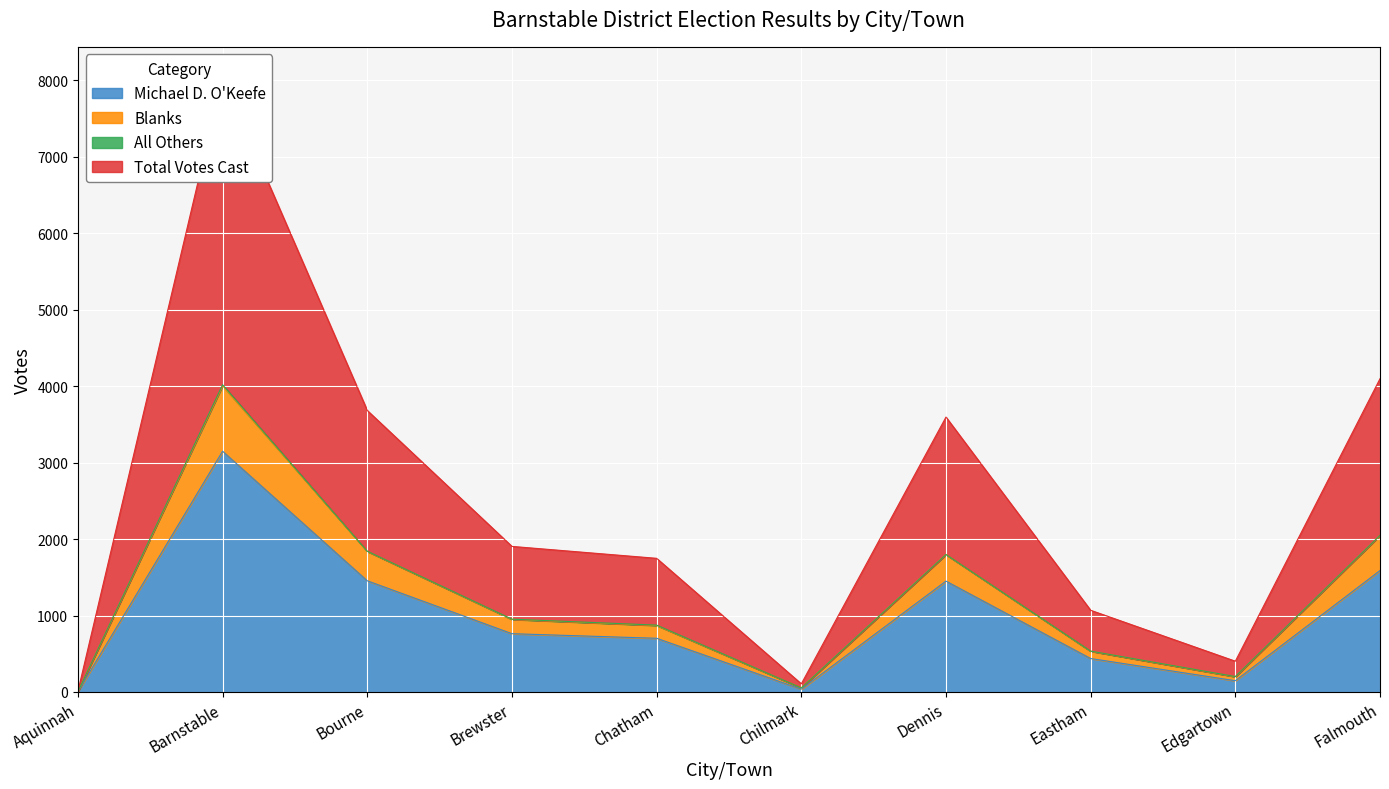

True or false: Blanks and Michael D. O'Keefe cross at least once.

False